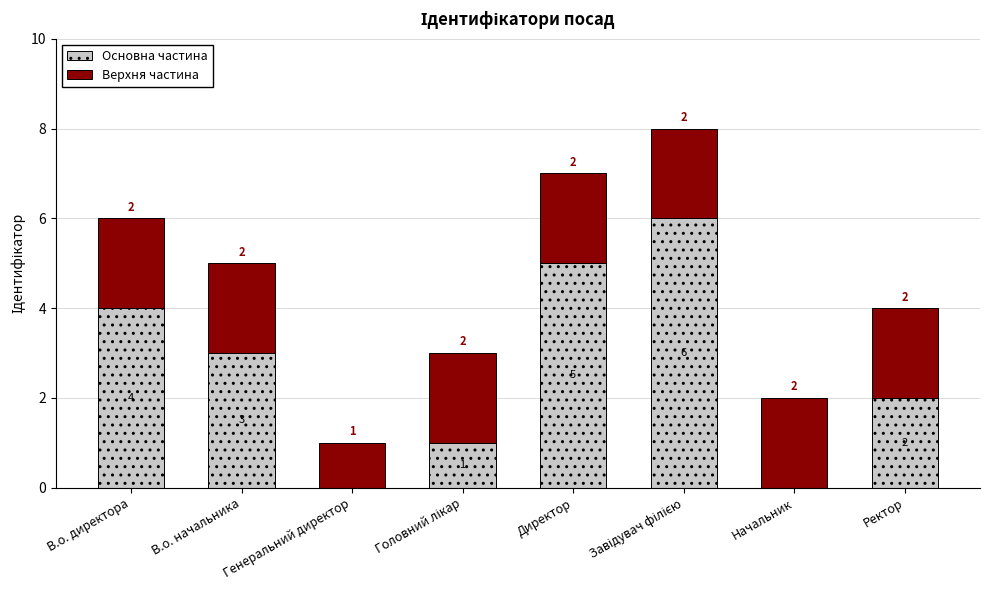

What is the sum of all Основна частина values?

21